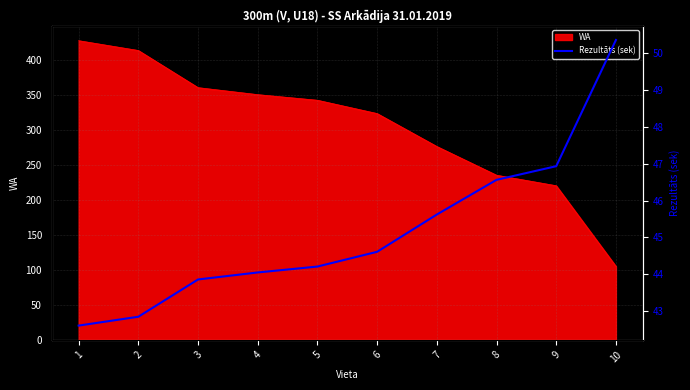

What is the maximum value for WA?

427